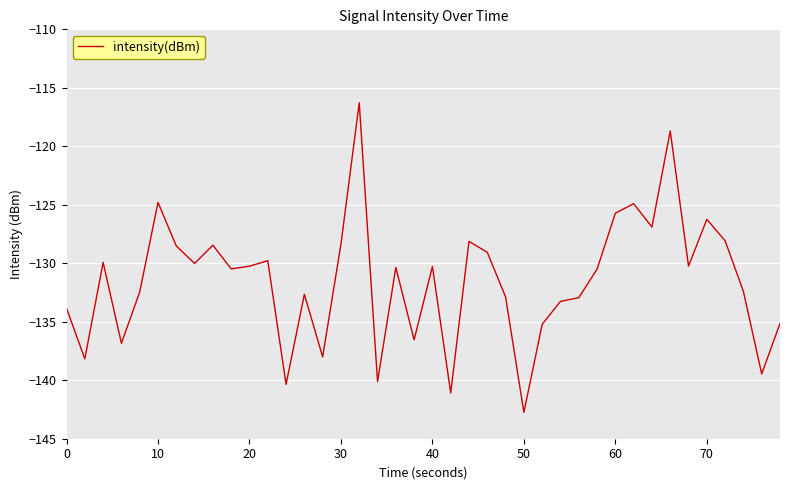

What is the greatest value displayed?

-116.3